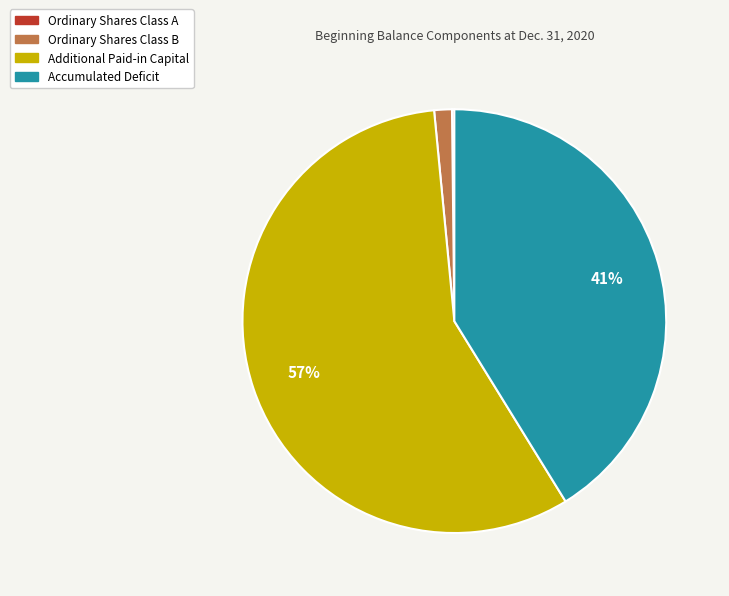

Which slice is the largest?

Additional Paid-in Capital